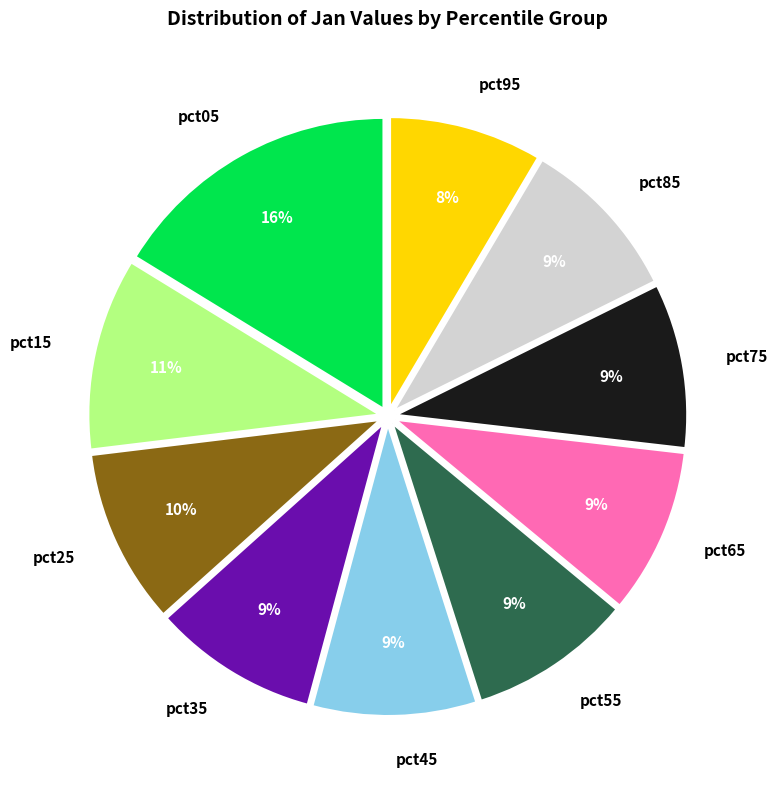

What is the ratio of the value at pct65 to the value at pct35?

1.0